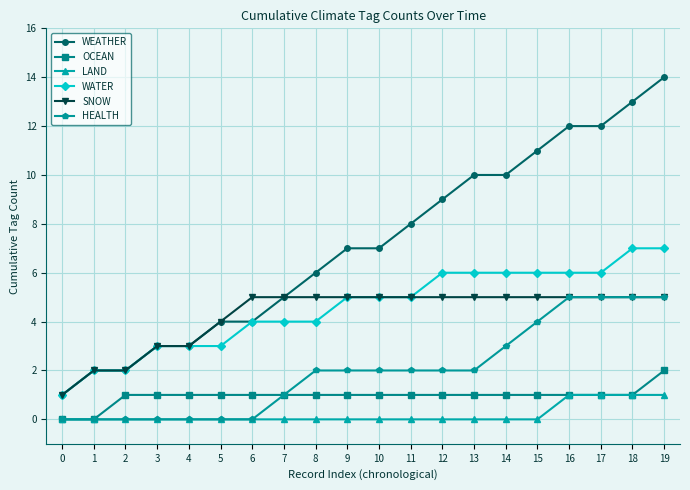

At which category is the sum across all series the highest?

19